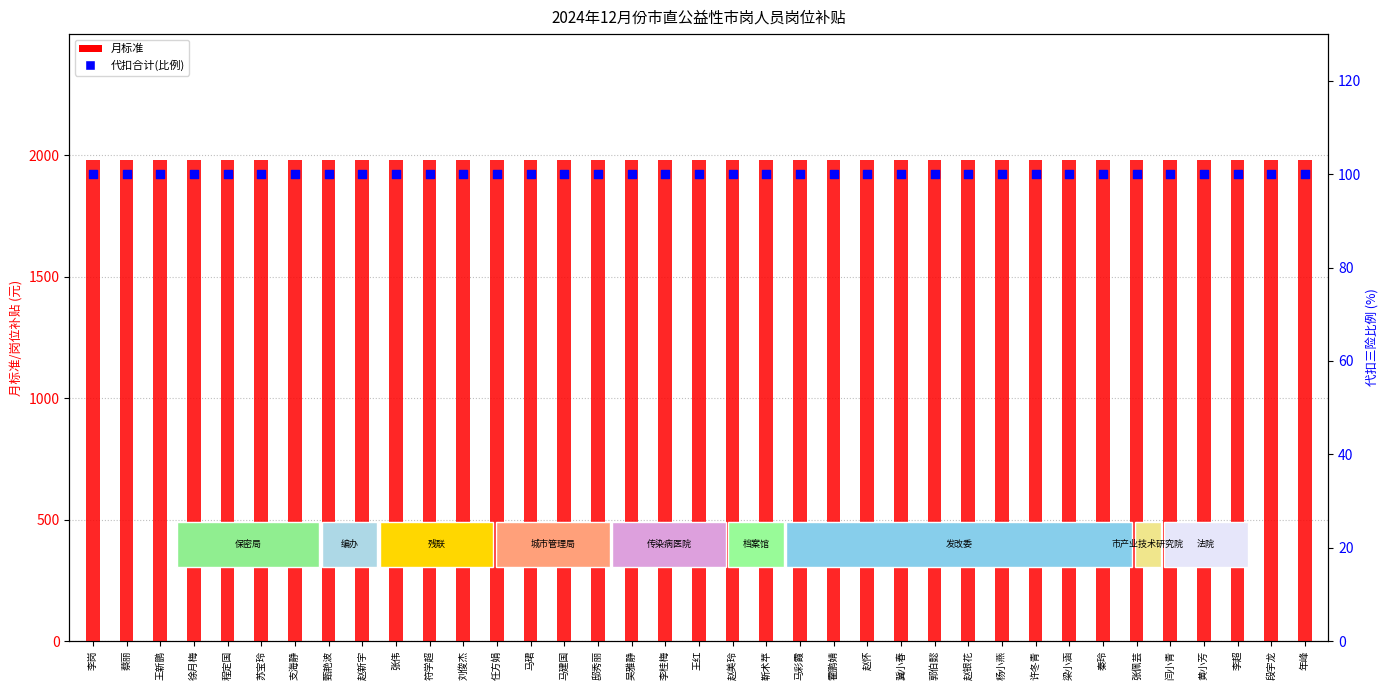

Which series has the largest Y range (max minus min)?

月标准